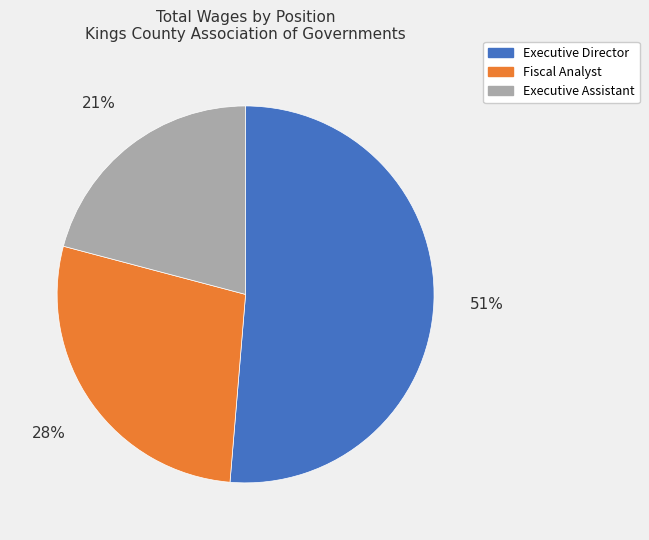

The Executive Director slice represents 42% of the pie. True or false?

False